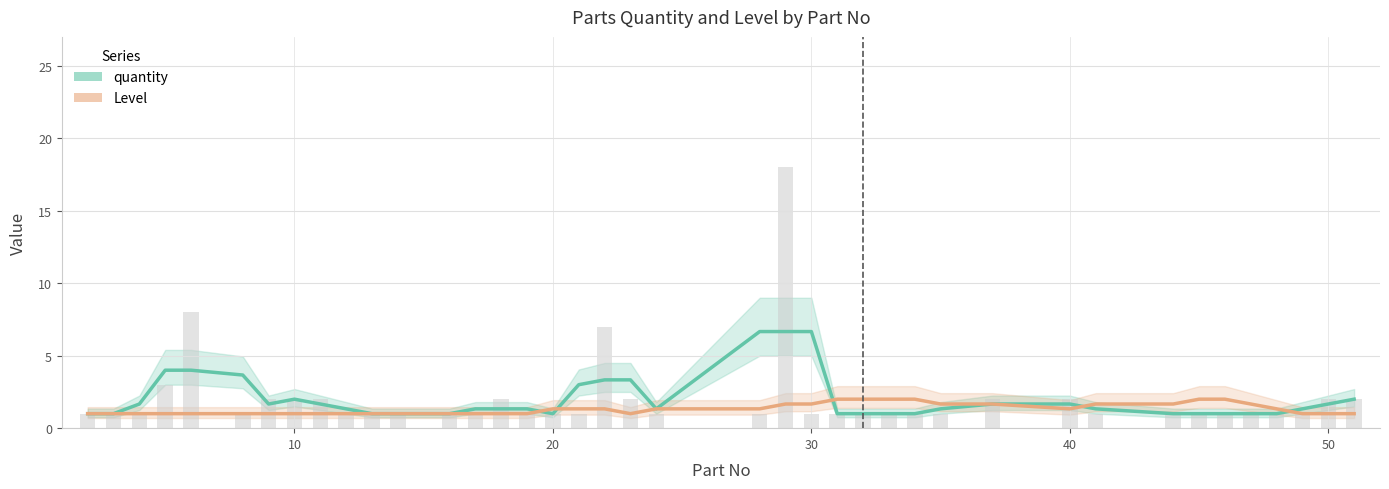

Reading left to right, what are all the values shown in this chart?

quantity: 1.0	1.0	1.7	4.0	4.0	3.7	1.7	2.0	1.7	1.3	1.0	1.0	1.0	1.3	1.3	1.3	1.0	3.0	3.3	3.3	1.3	6.7	6.7	6.7	1.0	1.0	1.0	1.0	1.3	1.7	1.7	1.3	1.0	1.0	1.0	1.0	1.0	1.3	1.7	2.0
Level: 1.0	1.0	1.0	1.0	1.0	1.0	1.0	1.0	1.0	1.0	1.0	1.0	1.0	1.0	1.0	1.0	1.3	1.3	1.3	1.0	1.3	1.3	1.7	1.7	2.0	2.0	2.0	2.0	1.7	1.7	1.3	1.7	1.7	2.0	2.0	1.7	1.3	1.0	1.0	1.0